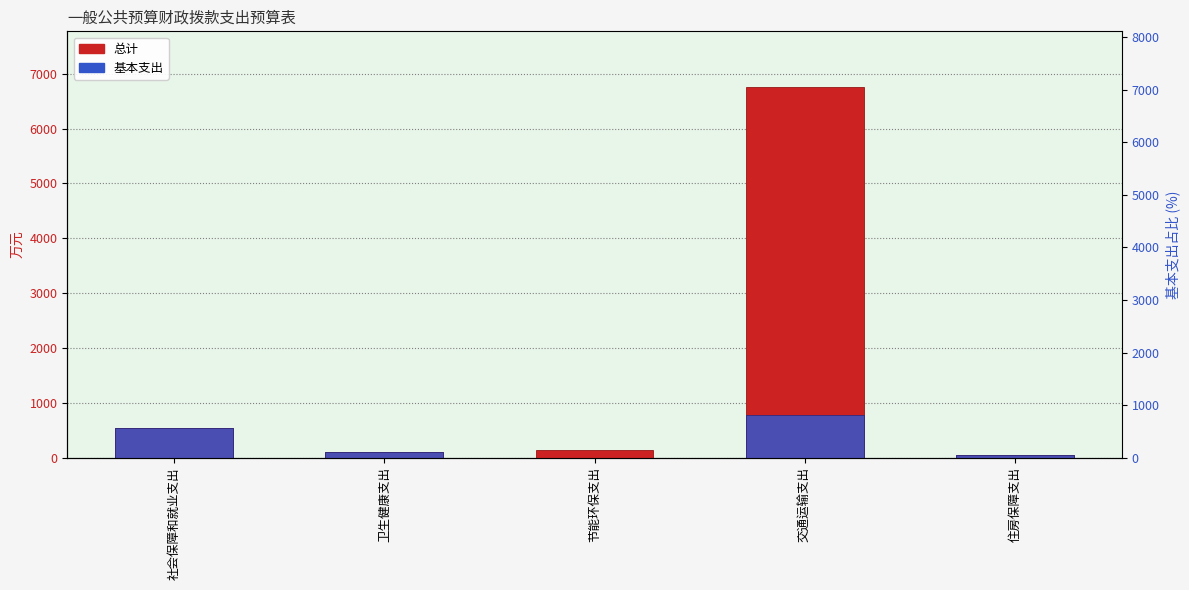

Reading left to right, what are all the values shown in this chart?

总计: 547.8	97.5	146.0	6758.0	50.8
基本支出: 547.8	97.5	0.0	774.3	50.8